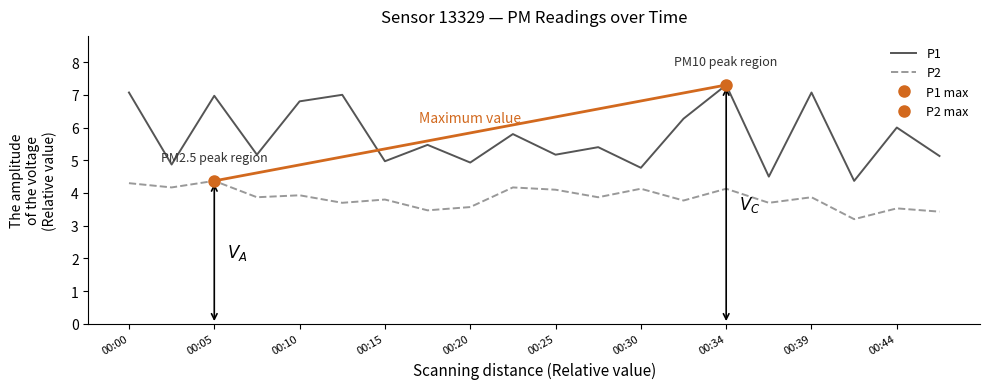

Where is the first local maximum for P1?

00:05